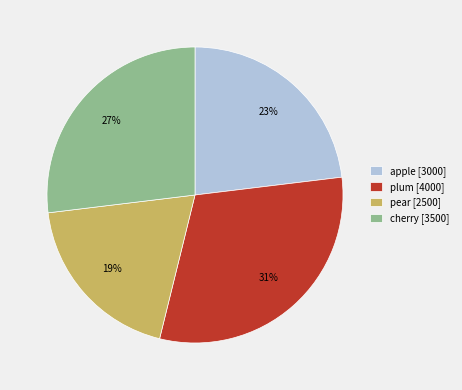

Which has a higher value, plum or pear?

plum